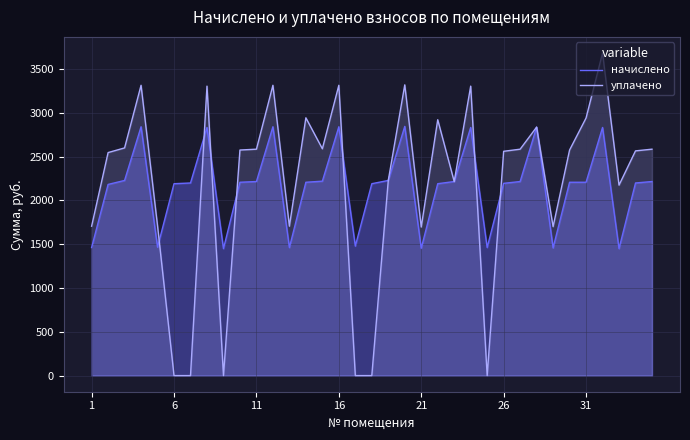

Reading left to right, what are all the values shown in this chart?

начислено: 1461.4	2181.8	2227.3	2840.0	1465.6	2190.1	2198.3	2831.8	1449.0	2206.6	2214.9	2840.0	1461.4	2206.6	2219.0	2840.0	1478.0	2190.1	2227.3	2844.2	1453.1	2190.1	2214.9	2831.8	1461.4	2194.2	2214.9	2835.9	1457.3	2206.6	2206.6	2831.8	1449.0	2198.3	2214.9
уплачено: 1705.0	2545.4	2598.5	3313.4	1709.8	0.0	0.0	3303.7	0.0	2574.4	2584.1	3313.4	1705.0	2942.2	2588.9	3313.4	0.0	0.0	2227.3	3318.2	1695.3	2920.1	2214.9	3303.7	0.0	2559.9	2584.1	2835.9	1700.2	2574.4	2940.1	3681.6	2173.9	2564.7	2584.1